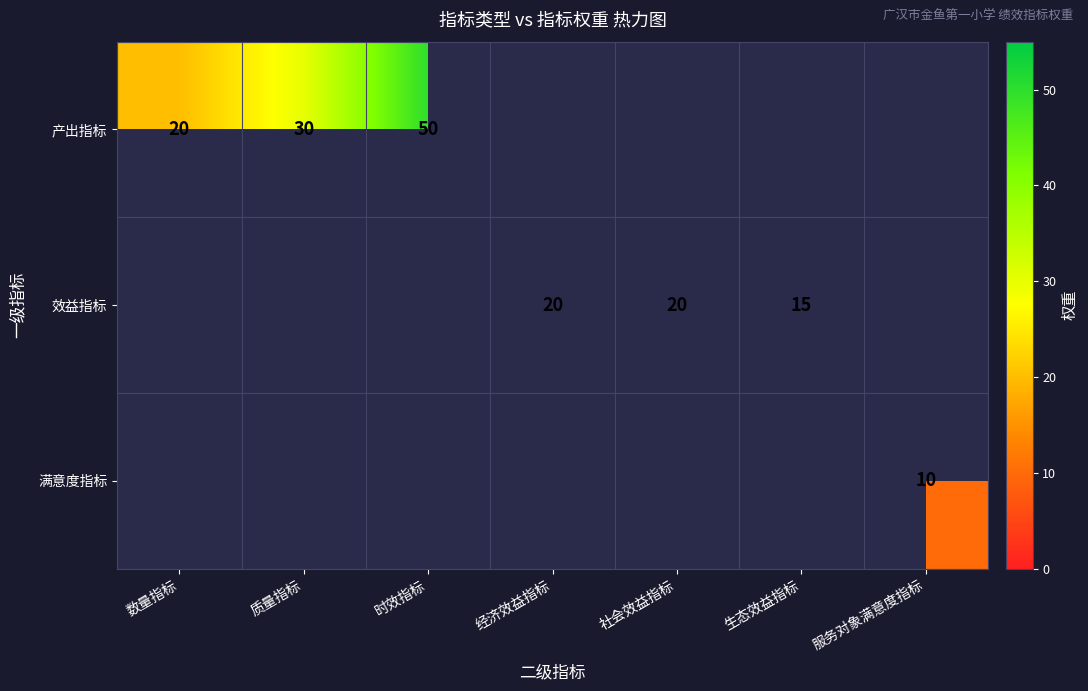

What is the smallest value displayed?

10.0